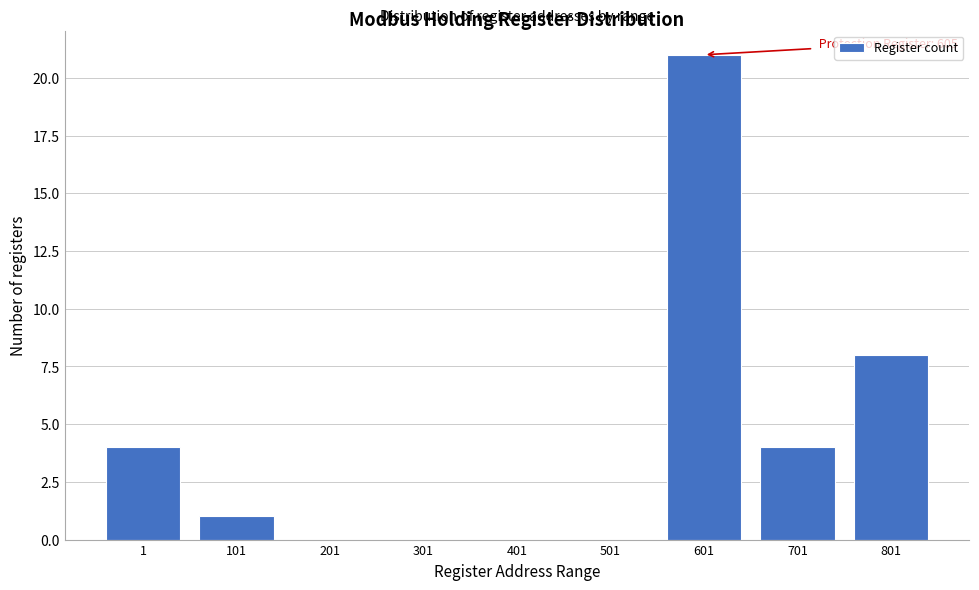

Reading left to right, what are all the values shown in this chart?

1=4	101=1	201=0	301=0	401=0	501=0	601=21	701=4	801=8